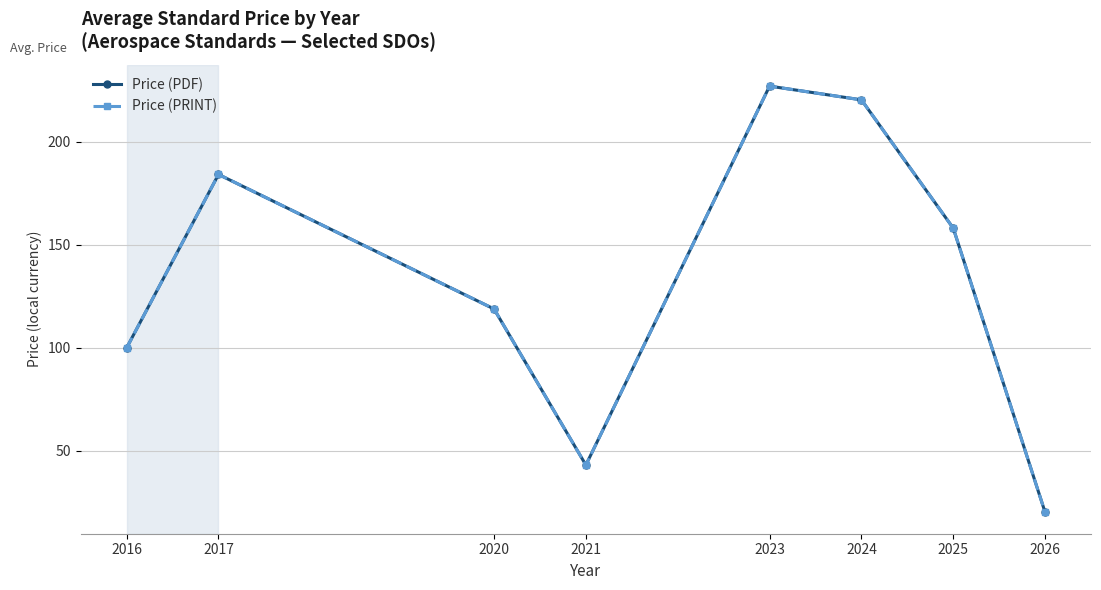

Does the chart have visible grid lines?

Yes